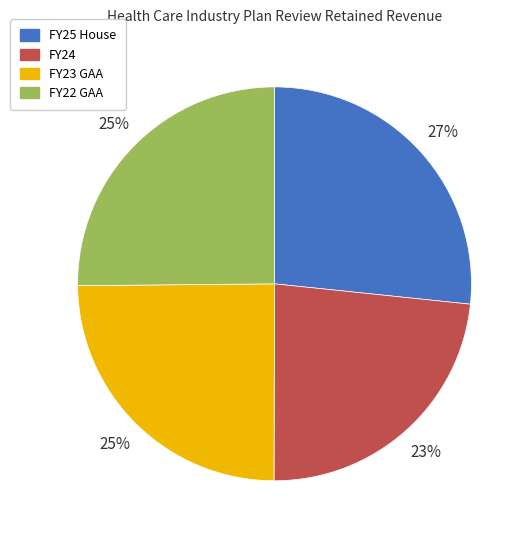

To the nearest percent, what is the combined percentage of FY25 House and FY24?

50%